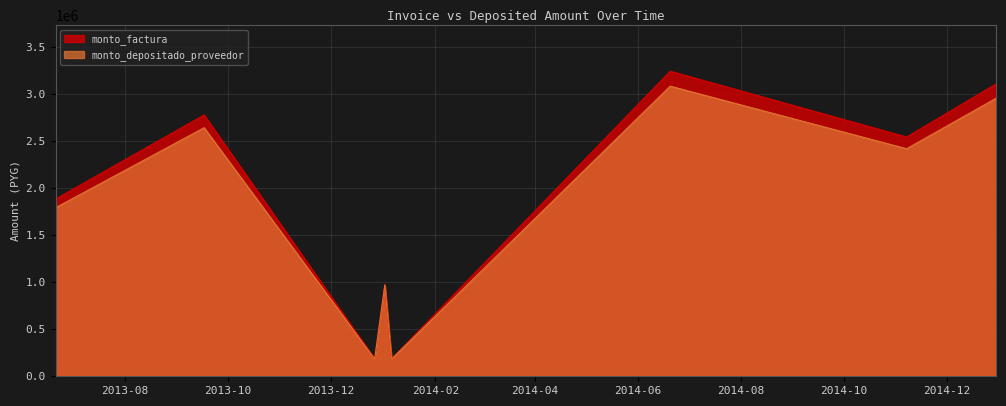

What is the maximum value shown in the chart?

3245000